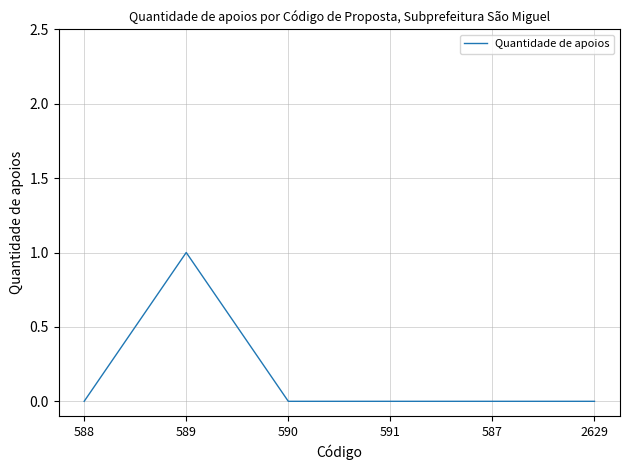

At which category does the data reach its first local peak?

589